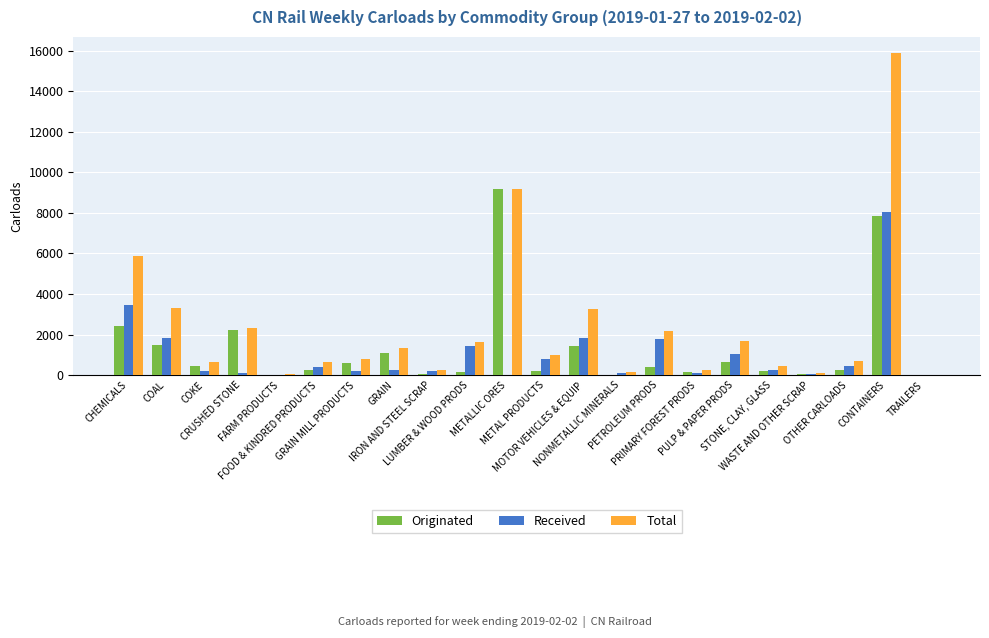

What is the highest value of the Total series?

15877